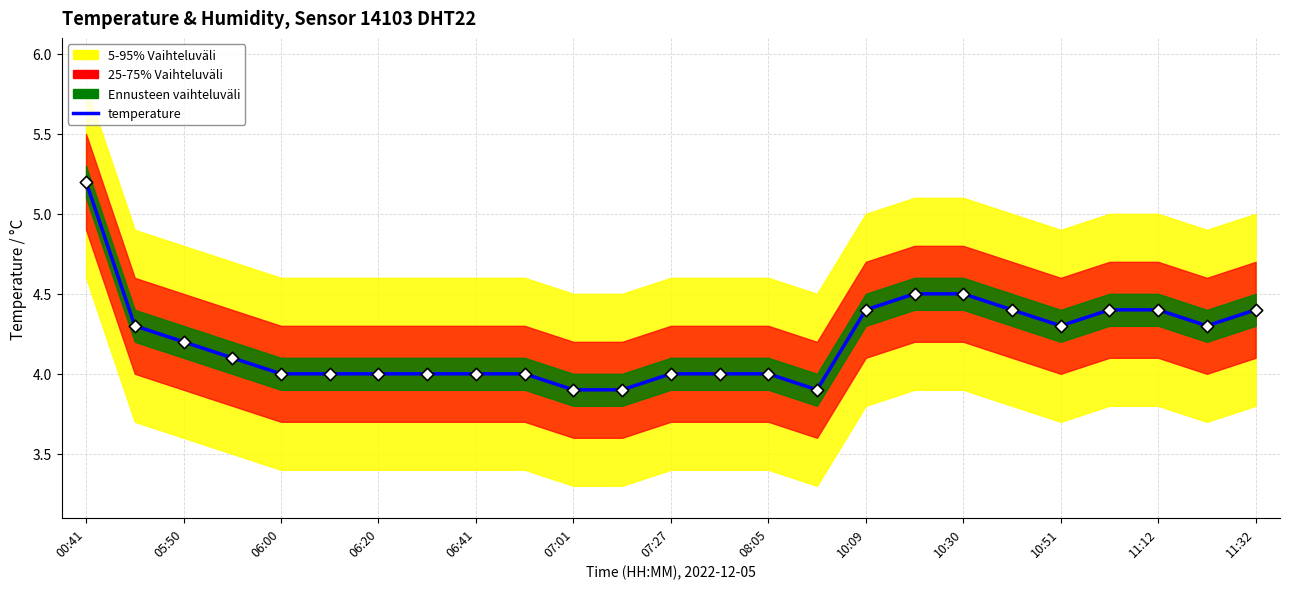

Approximately how many times larger is the value at 18 compared to 19?

1.0